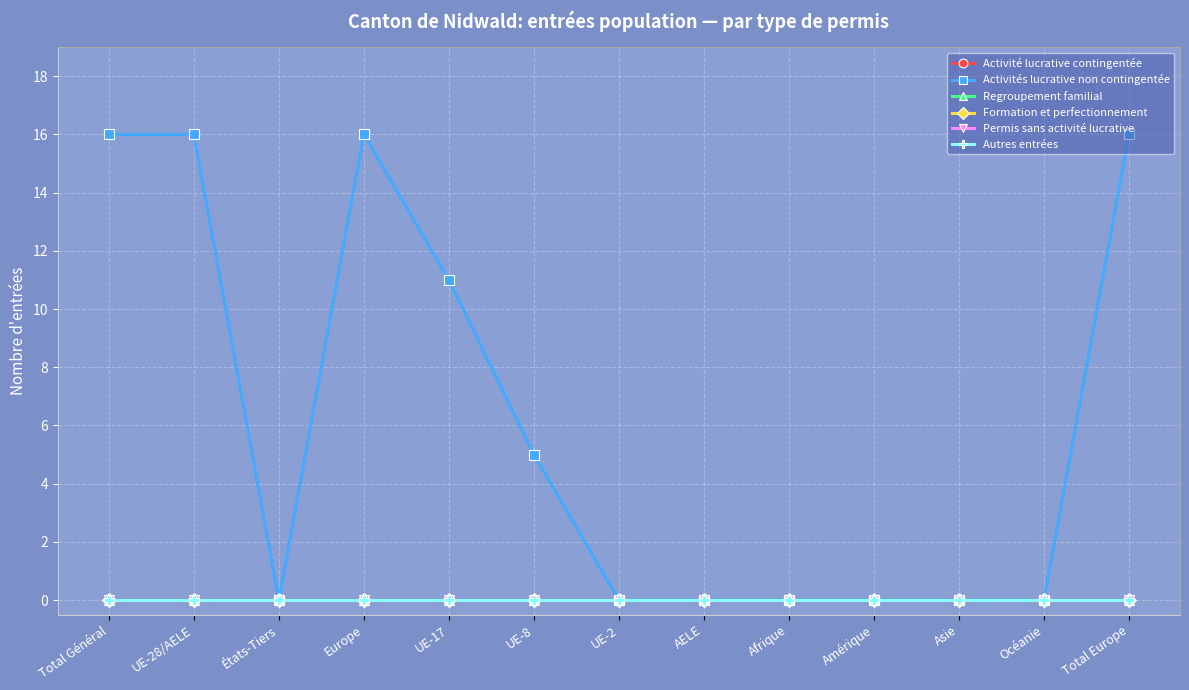

True or false: Formation et perfectionnement has more than 0 points higher than both neighbors.

False